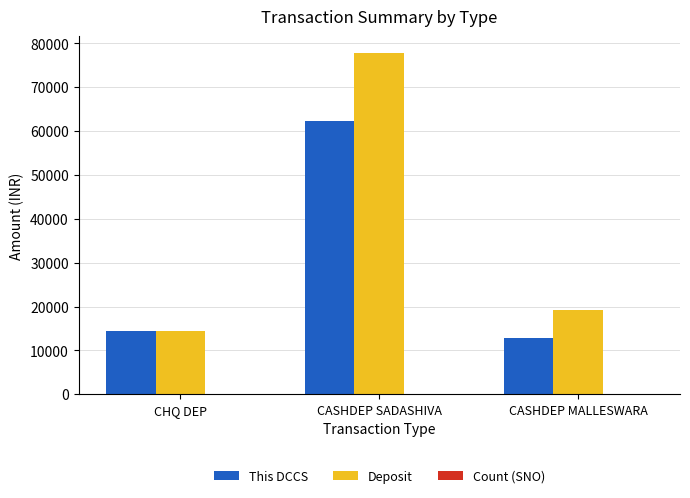

Which label corresponds to the largest value in the chart?

CASHDEP SADASHIVA